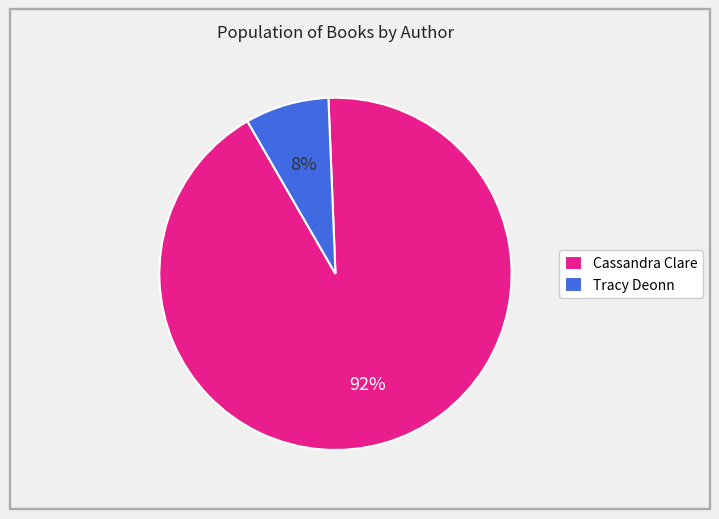

How many slices are in this pie chart?

2